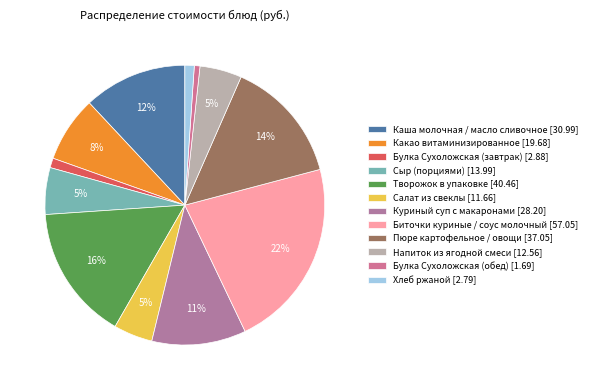

To the nearest percent, what is the average slice percentage?

8%